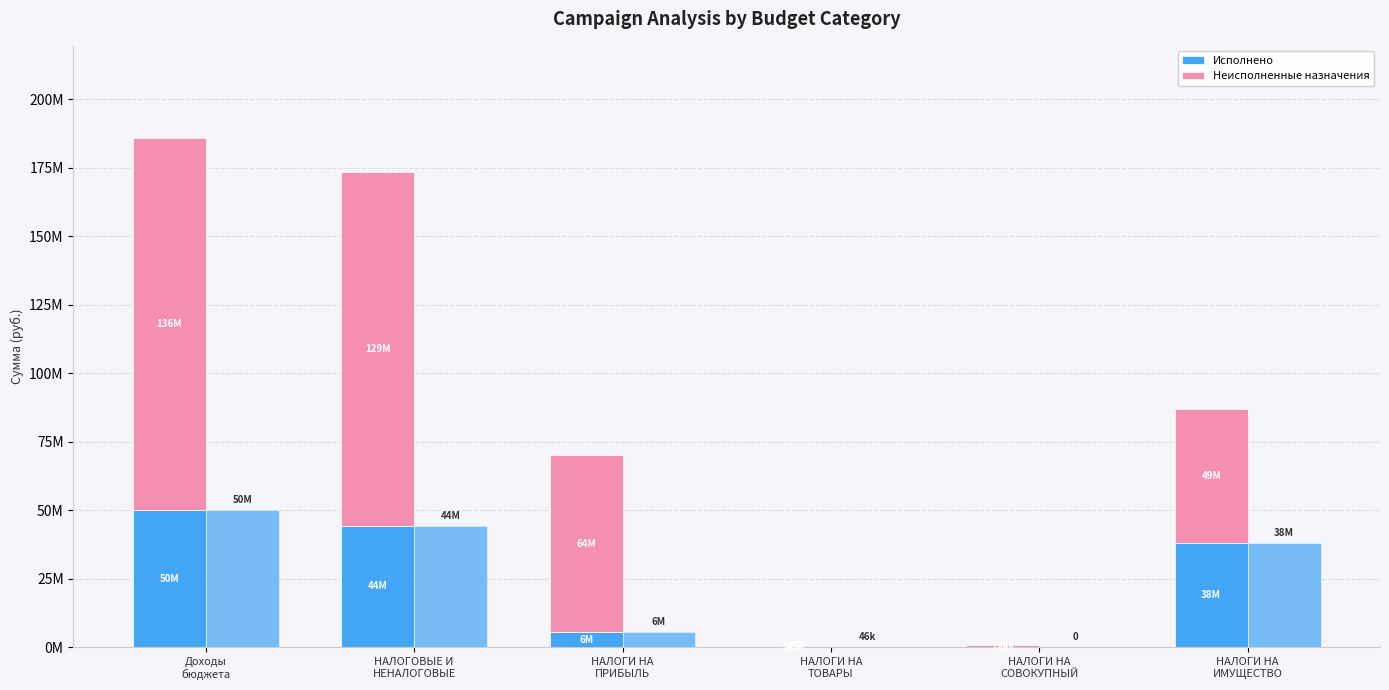

Rank the series by their average value, from lowest to highest.

Исполнено, Неисполненные назначения